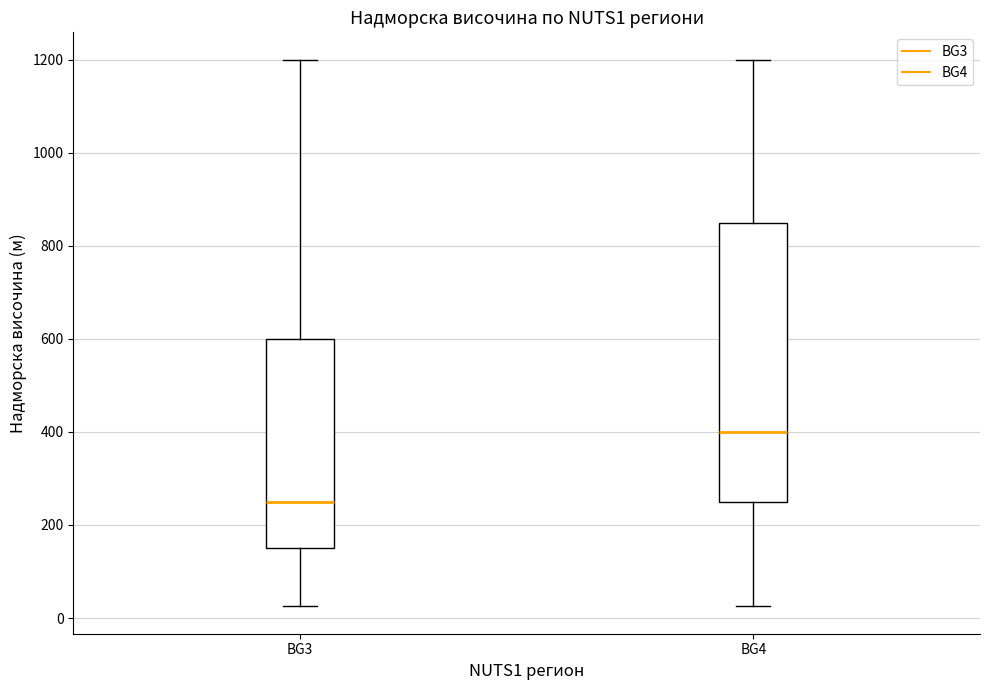

Reading left to right, read every box against the y-axis: the position of its median line, the range the box covers, and the ends of its whiskers. The values are not printed on the chart, so give them approximately, as read against the axis.

BG3: median 260, box 160 to 600, whiskers 20 to 1200
BG4: median 400, box 260 to 860, whiskers 20 to 1200